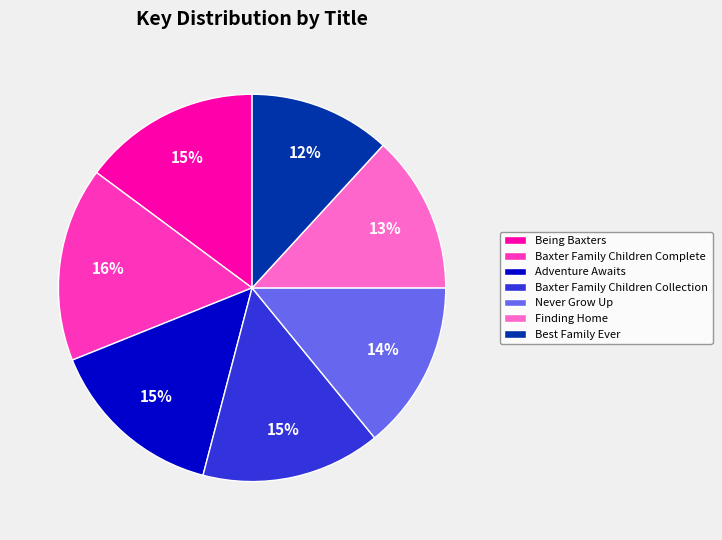

Count the number of slices in the pie.

7